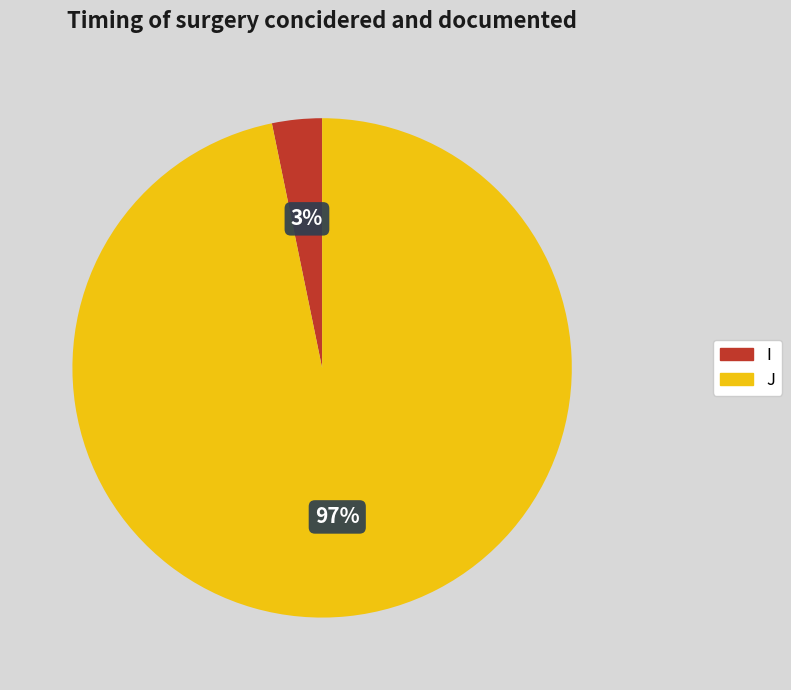

What percentage is the J slice, to the nearest percent?

97%